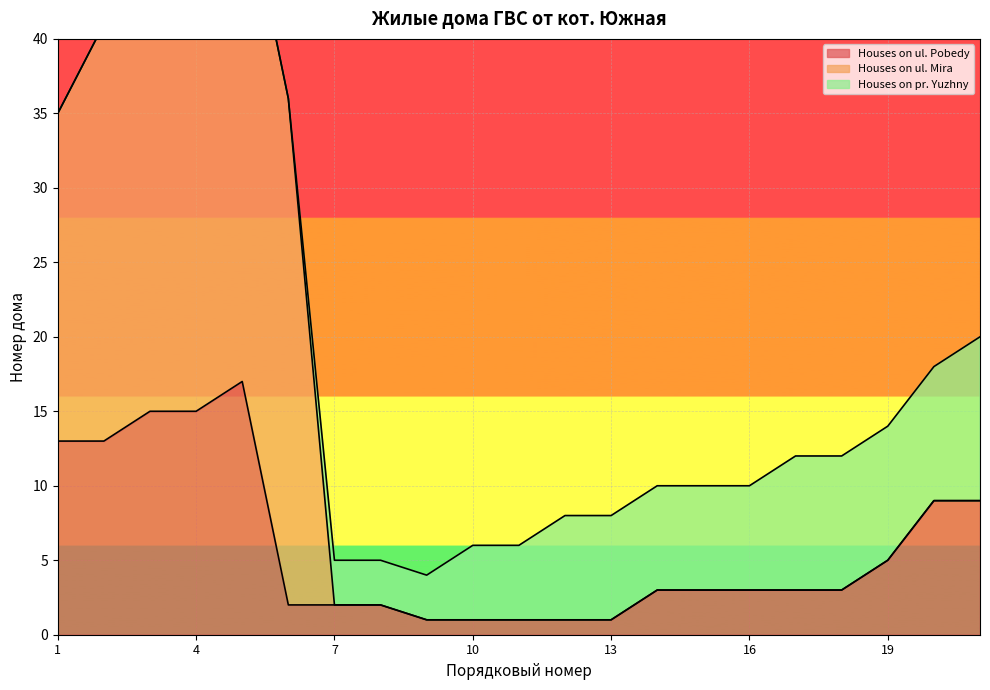

The value of Houses on ul. Pobedy at 4 is 15. True or false?

True